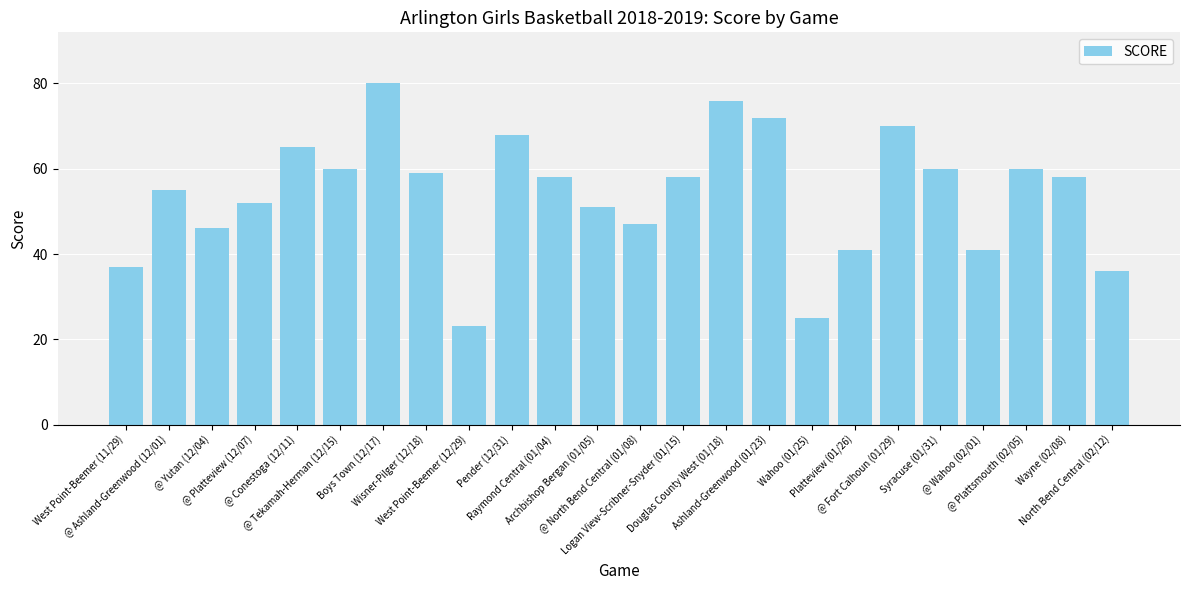

The chart shows a value of 60 at Syracuse (01/31). True or false?

True